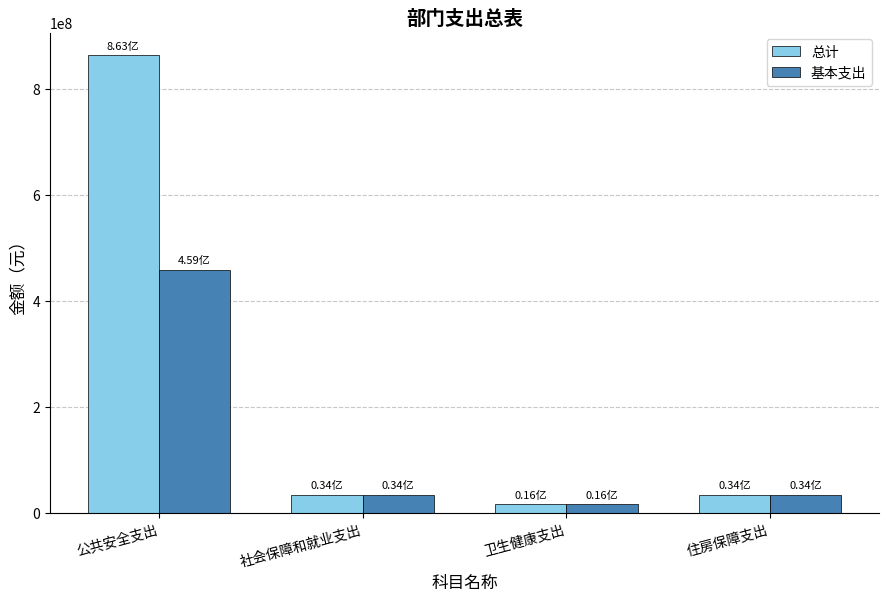

What is the value of the 基本支出 bar at the 4th from the left?

34185559.3